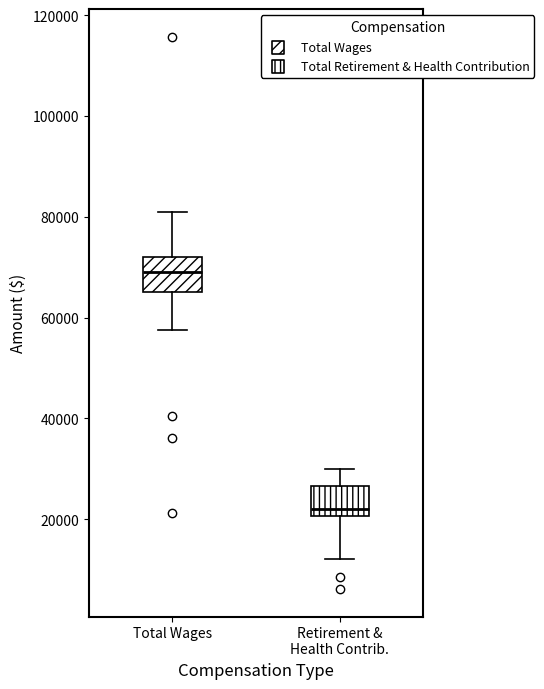

Reading left to right, read every box against the y-axis: the position of its median line, the range the box covers, and the ends of its whiskers. The values are not printed on the chart, so give them approximately, as read against the axis.

Total Wages: median 70000, box 66000 to 72000, whiskers 58000 to 80000
Retirement & Health Contrib.: median 22000, box 20000 to 26000, whiskers 12000 to 30000